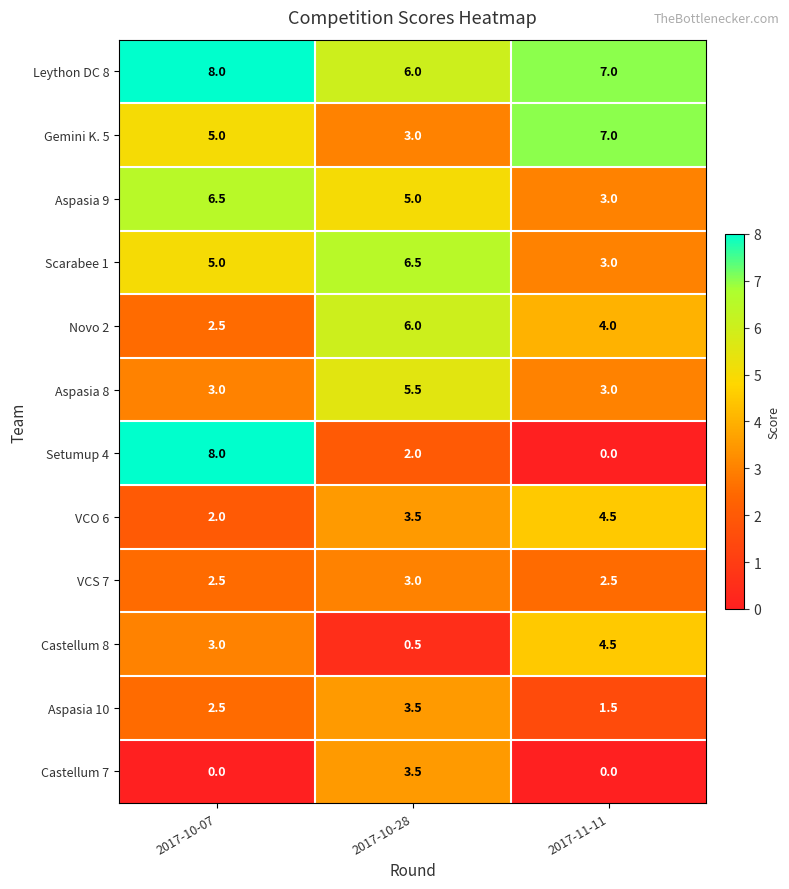

What is the difference between the maximum and minimum values in the VCO 6 series?

2.5